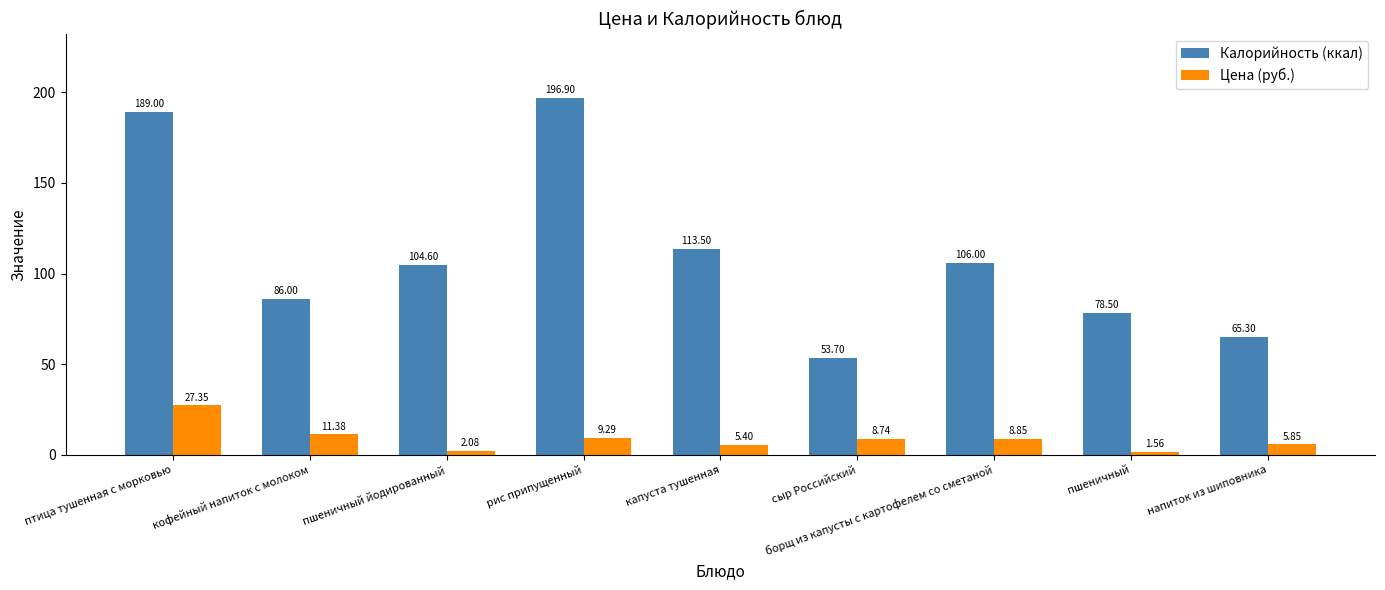

Rank the categories by Калорийность (ккал) value from highest to lowest.

рис припущенный, птица тушенная с морковью, капуста тушенная, борщ из капусты с картофелем со сметаной, пшеничный йодированный, кофейный напиток с молоком, пшеничный, напиток из шиповника, сыр Российский